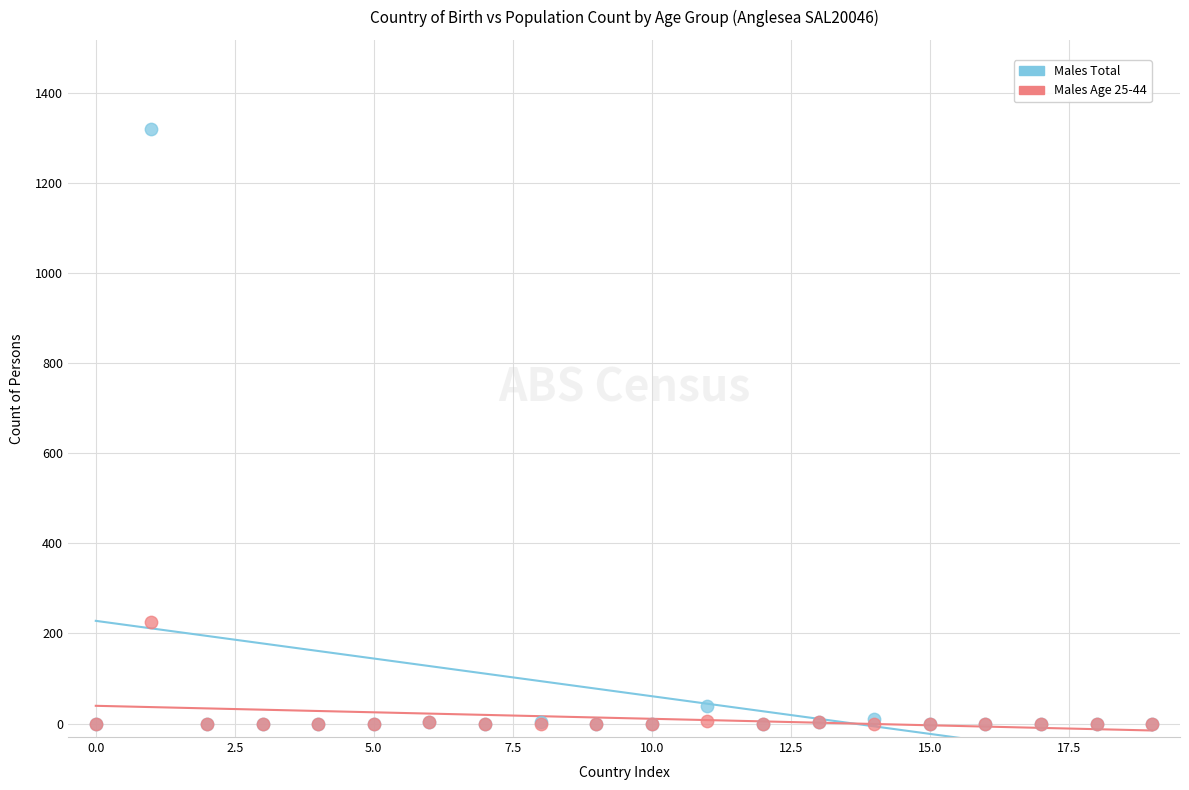

Which series reaches the maximum Y coordinate?

Males Total